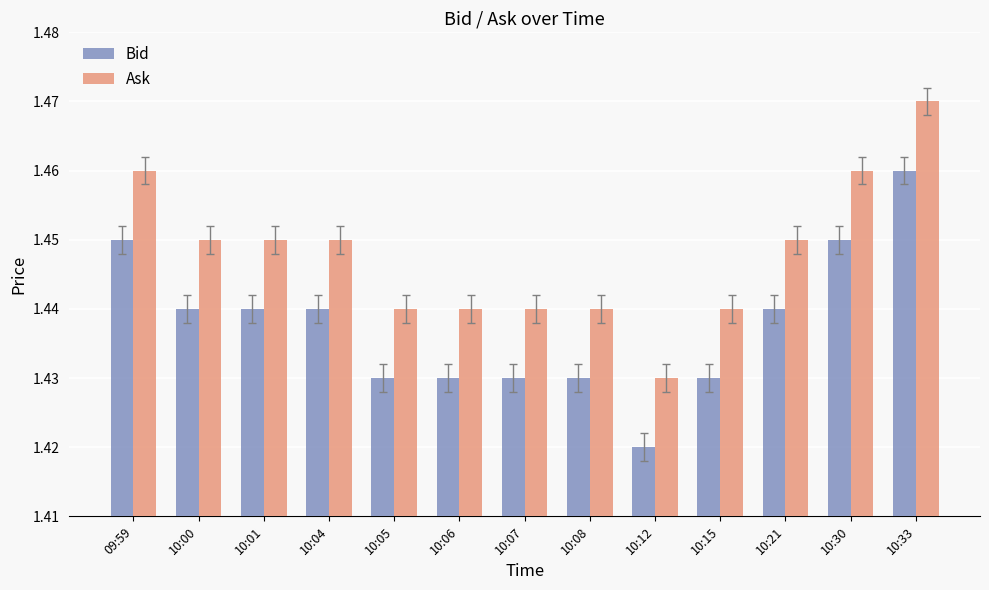

What is the sum of all Ask values?

18.8